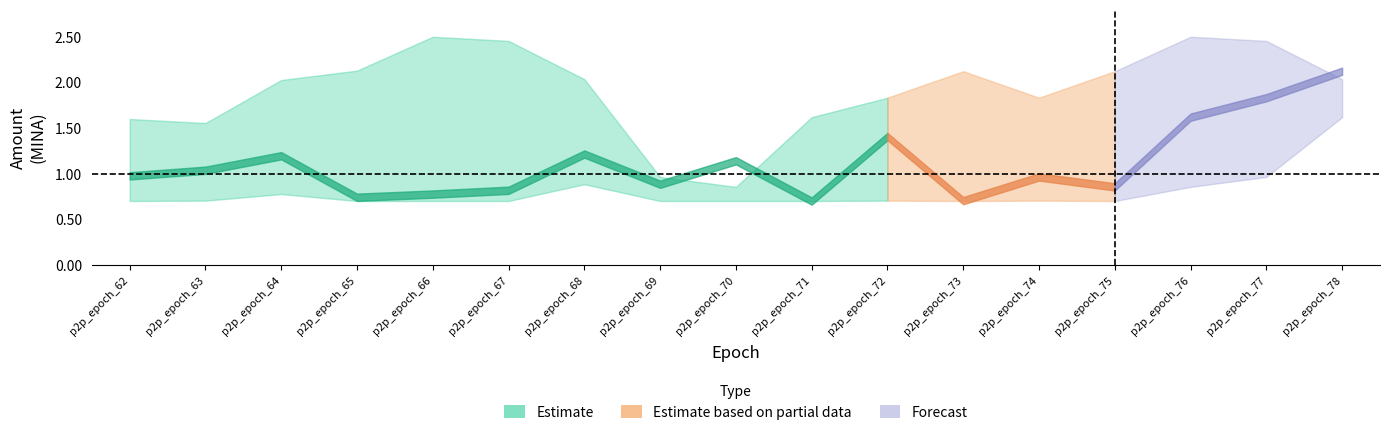

Reading left to right, what are all the values shown in this chart?

Amount: p2p_epoch_62=1.0	p2p_epoch_63=1.0	p2p_epoch_64=1.2	p2p_epoch_65=0.7	p2p_epoch_66=0.8	p2p_epoch_67=0.8	p2p_epoch_68=1.2	p2p_epoch_69=0.9	p2p_epoch_70=1.1	p2p_epoch_71=0.7	p2p_epoch_72=1.4	p2p_epoch_73=0.7	p2p_epoch_74=1.0	p2p_epoch_75=0.9	p2p_epoch_76=1.6	p2p_epoch_77=1.8	p2p_epoch_78=2.1
Amount_upper: p2p_epoch_62=1.6	p2p_epoch_63=1.6	p2p_epoch_64=2.0	p2p_epoch_65=2.1	p2p_epoch_66=2.5	p2p_epoch_67=2.5	p2p_epoch_68=2.0	p2p_epoch_69=1.0	p2p_epoch_70=0.9	p2p_epoch_71=1.6	p2p_epoch_72=1.8	p2p_epoch_73=2.1	p2p_epoch_74=1.8	p2p_epoch_75=2.1	p2p_epoch_76=2.5	p2p_epoch_77=2.5	p2p_epoch_78=2.0
Amount_lower: p2p_epoch_62=0.7	p2p_epoch_63=0.7	p2p_epoch_64=0.8	p2p_epoch_65=0.7	p2p_epoch_66=0.7	p2p_epoch_67=0.7	p2p_epoch_68=0.9	p2p_epoch_69=0.7	p2p_epoch_70=0.7	p2p_epoch_71=0.7	p2p_epoch_72=0.7	p2p_epoch_73=0.7	p2p_epoch_74=0.7	p2p_epoch_75=0.7	p2p_epoch_76=0.9	p2p_epoch_77=1.0	p2p_epoch_78=1.6